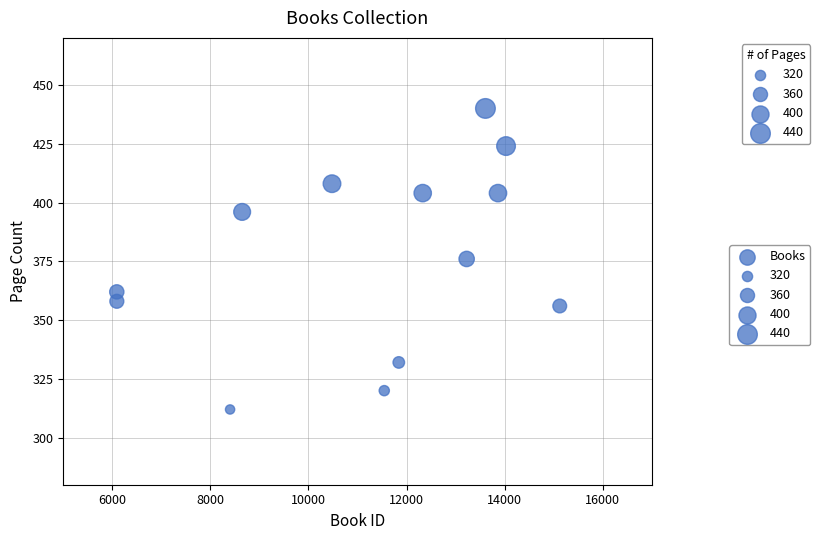

What is the range of Y values (max minus min)?

128